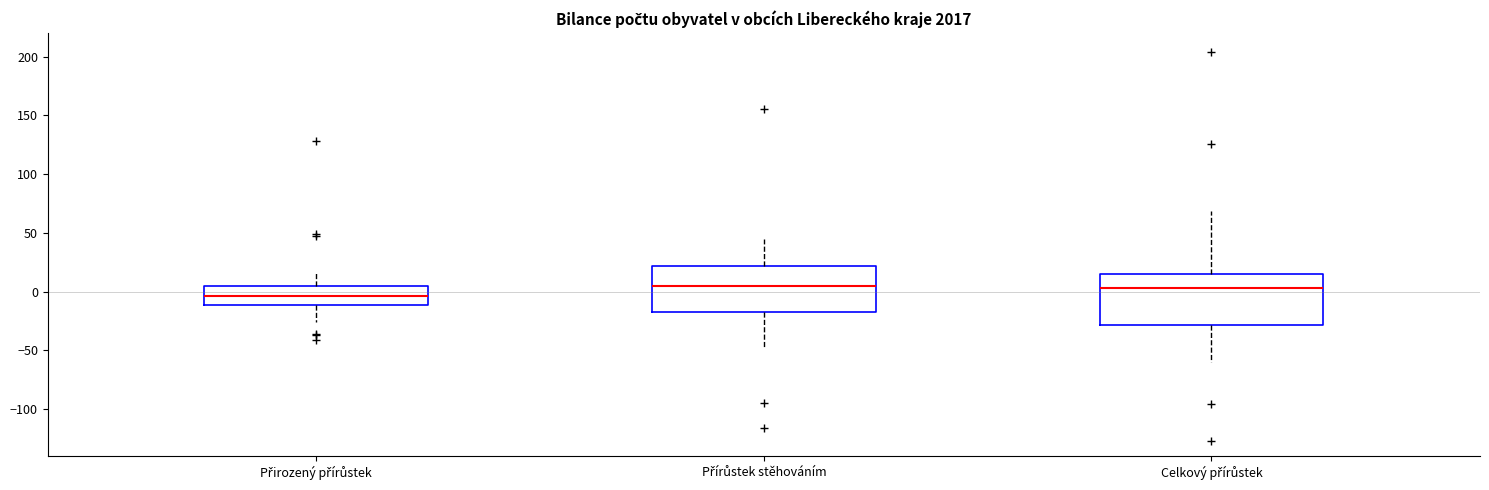

Where does the median line of the box for Celkový přírůstek sit on the y-axis? The values are not printed on the chart, so give them approximately, as read against the axis.

5